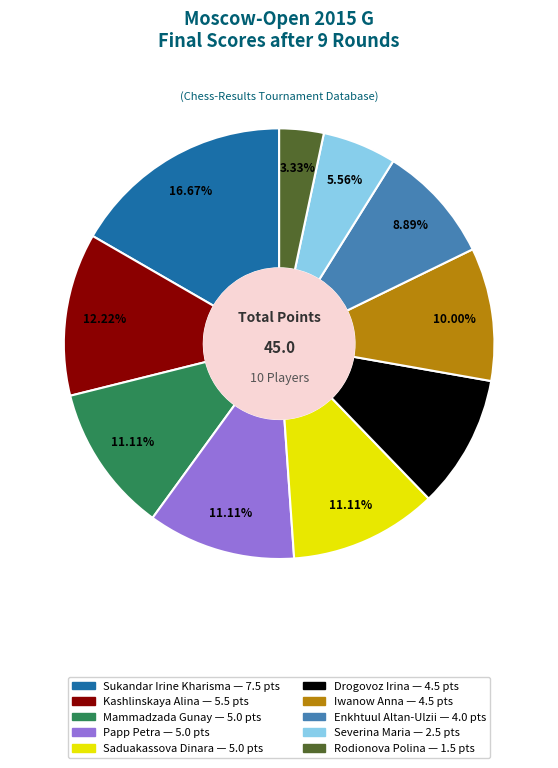

Does Rodionova Polina account for over 50% of the chart?

No